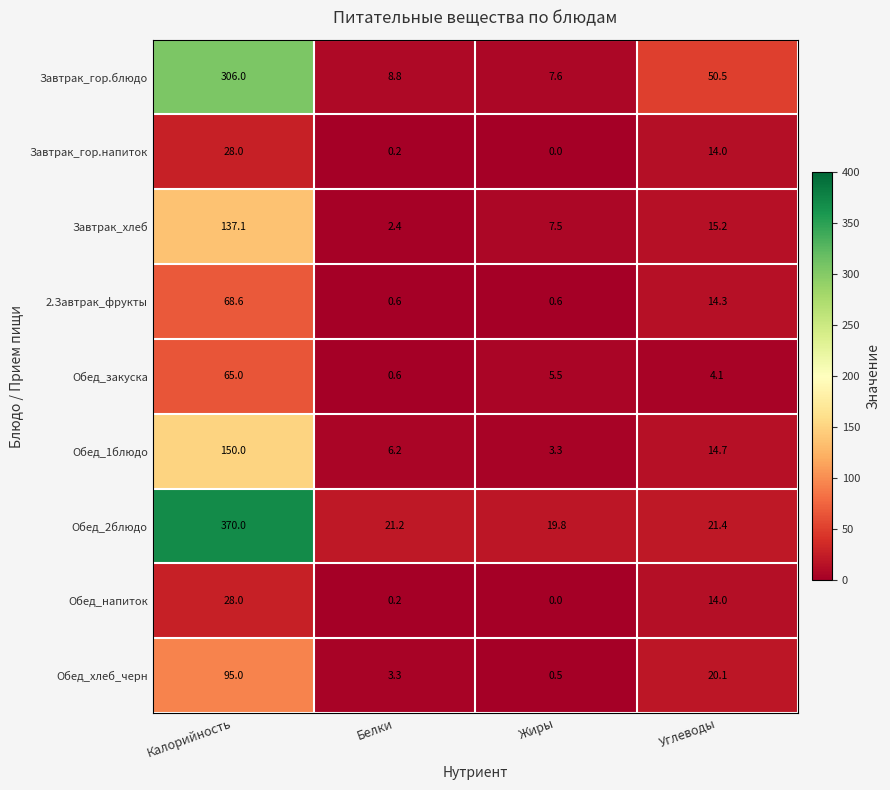

What is the sum of all Обед_хлеб_черн values?

118.9